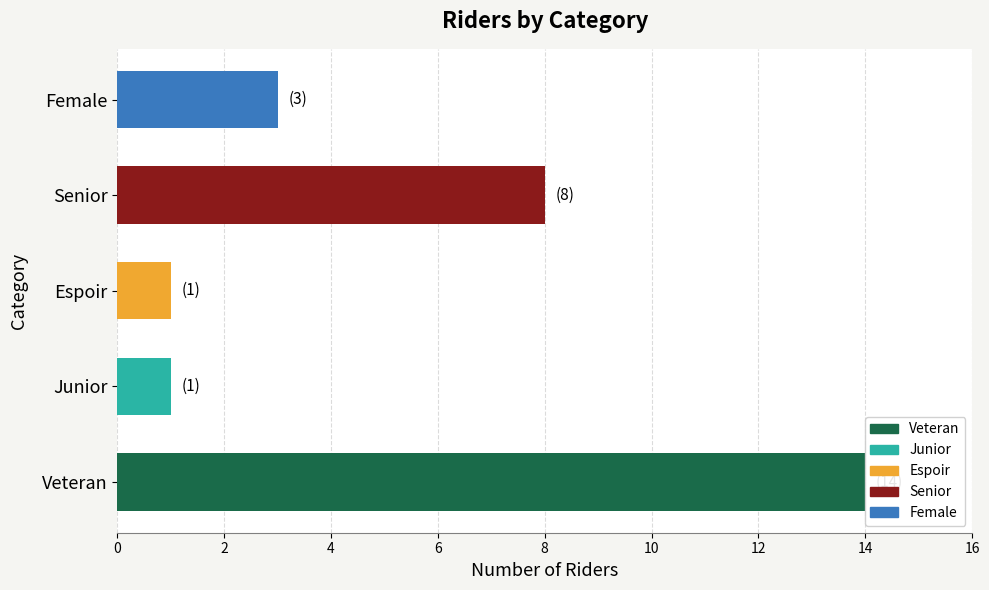

Count the number of values greater than 3.

2